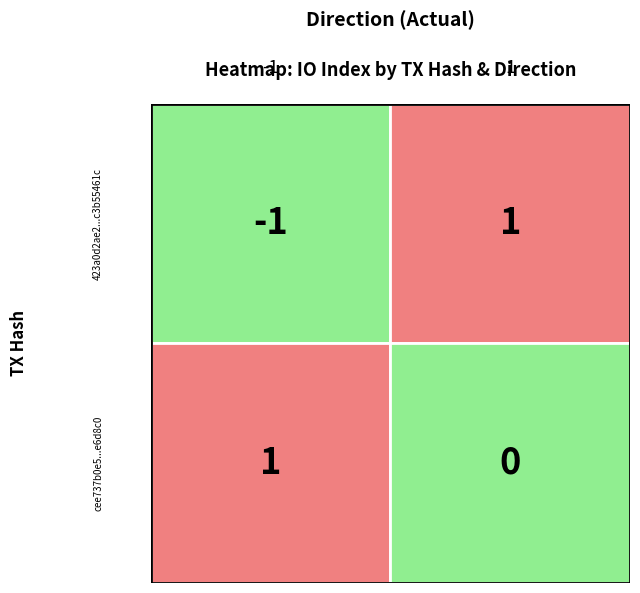

True or false: 423a0d2ae238db6cc36c2ae632b342c3b55461c has a value of 1 at 1.

True